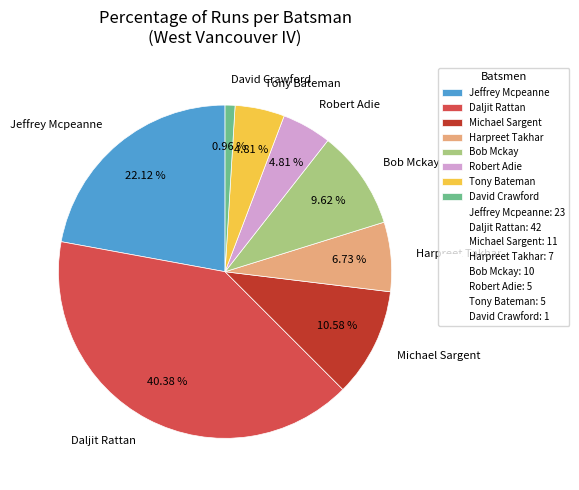

The Harpreet Takhar slice represents 1% of the pie. True or false?

False